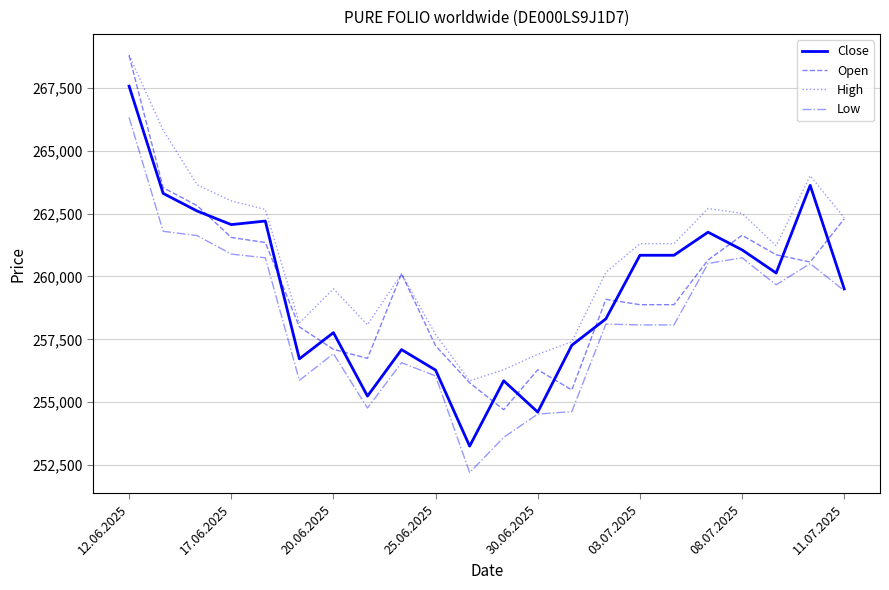

What is the maximum value shown in the chart?

268799